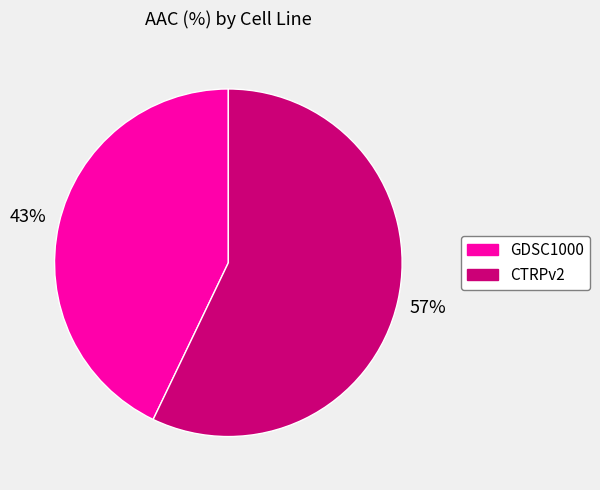

To the nearest percent, what is the difference between the largest and smallest slice percentages?

14%